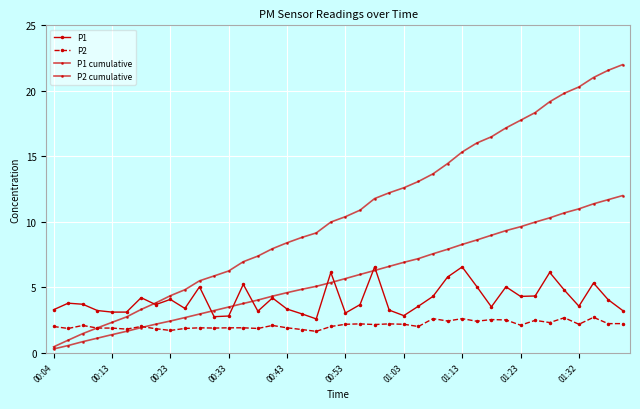

How many series are shown in this chart?

4